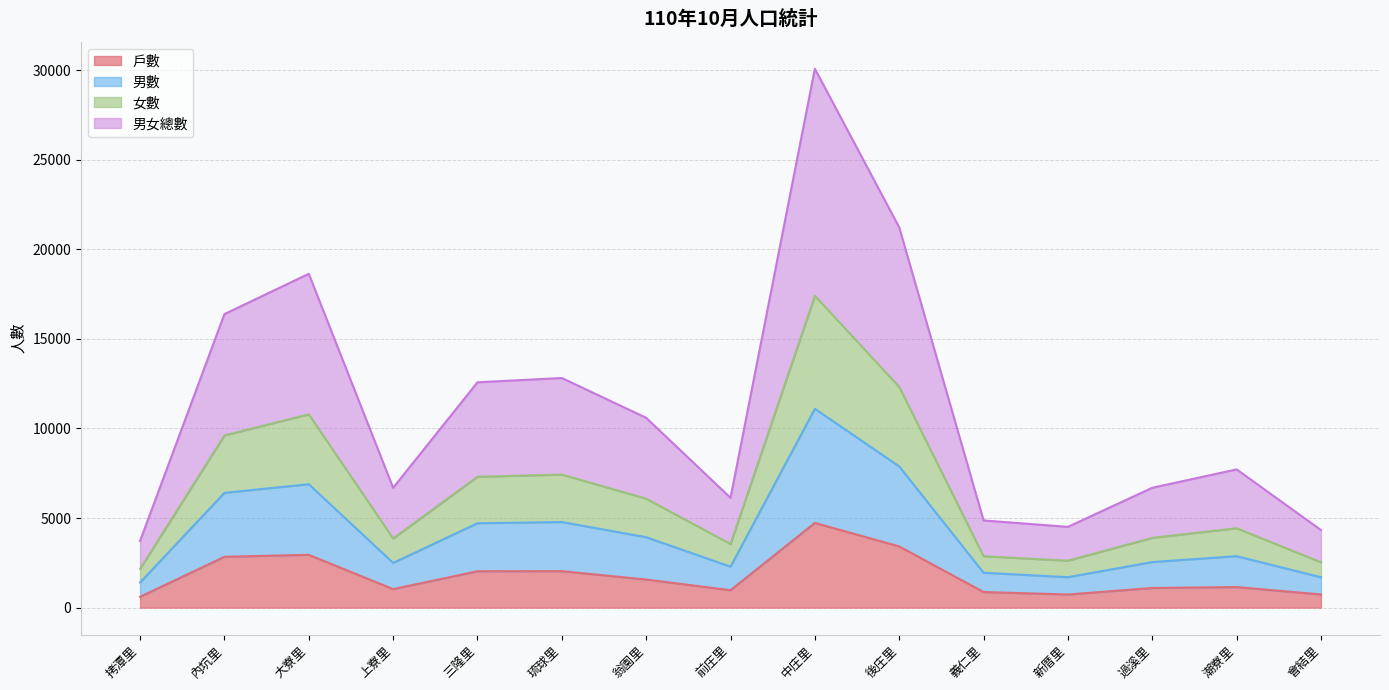

In 戶數, how many points are lower than both neighbors (excluding endpoints)?

3